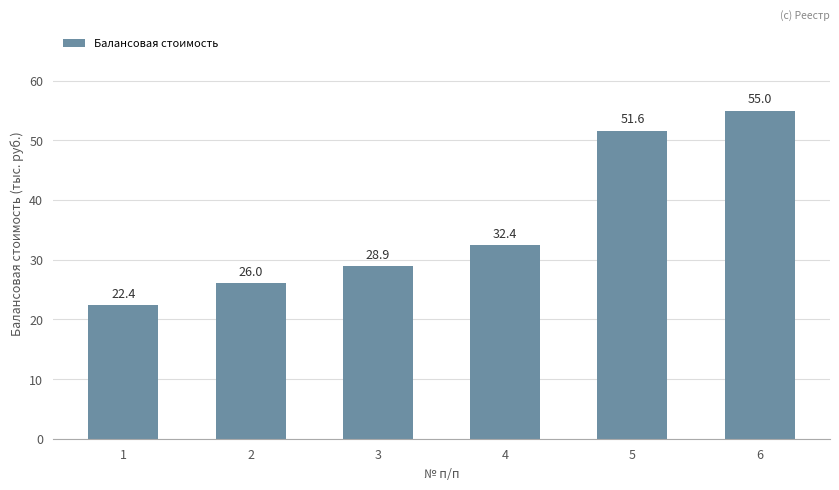

Is it true that the value at 5 is 13.4?

False